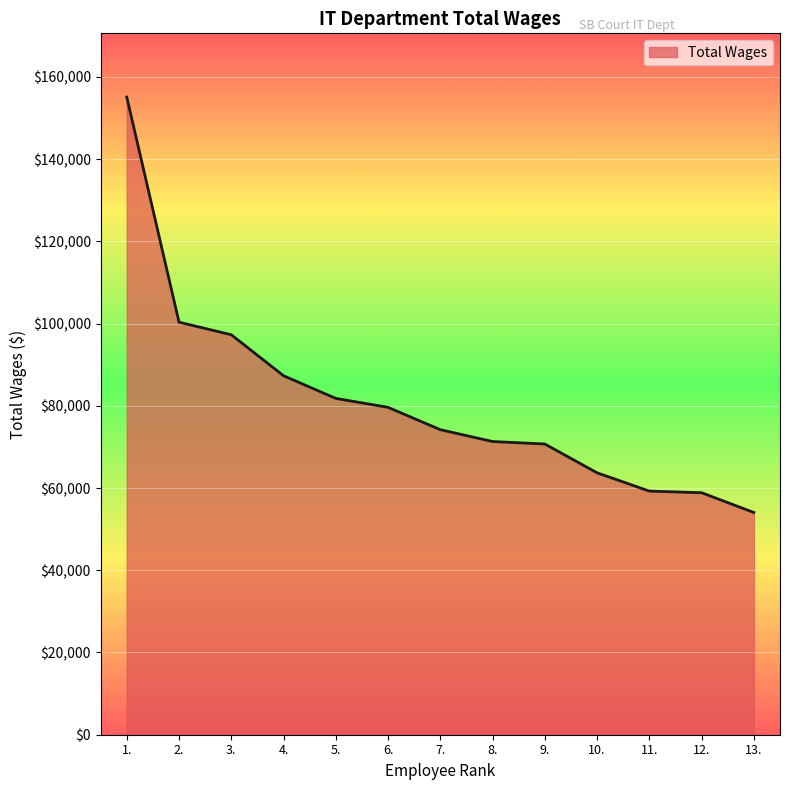

Is it true that the value at 13. is 22198?

False